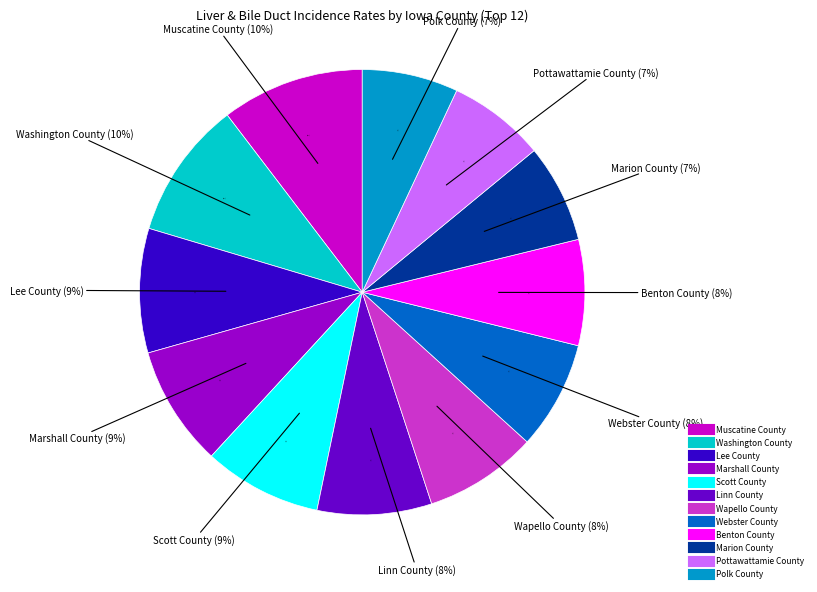

What percentage is the Marion County slice, to the nearest percent?

7%